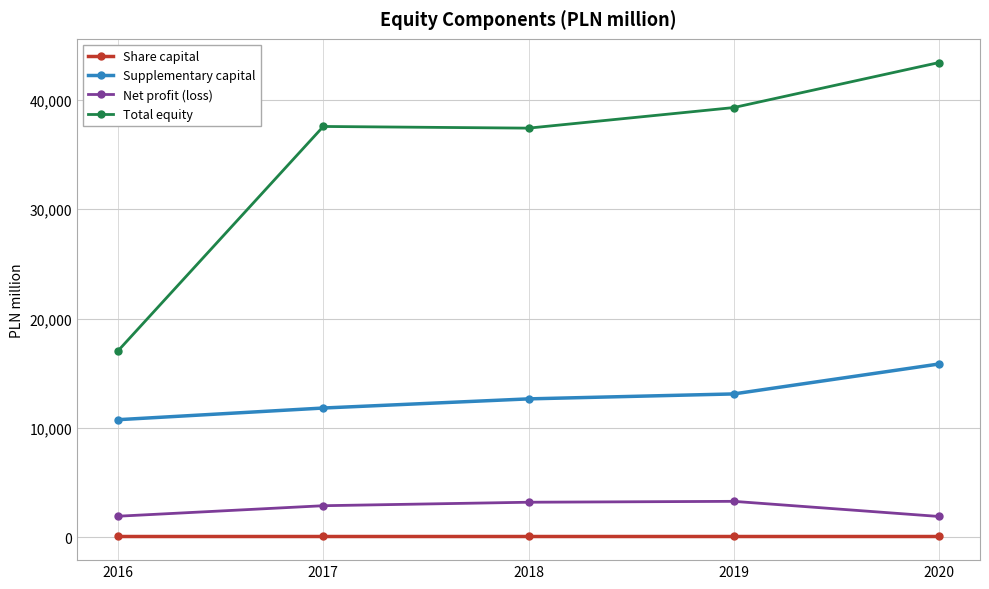

Count the number of data series in this chart.

4